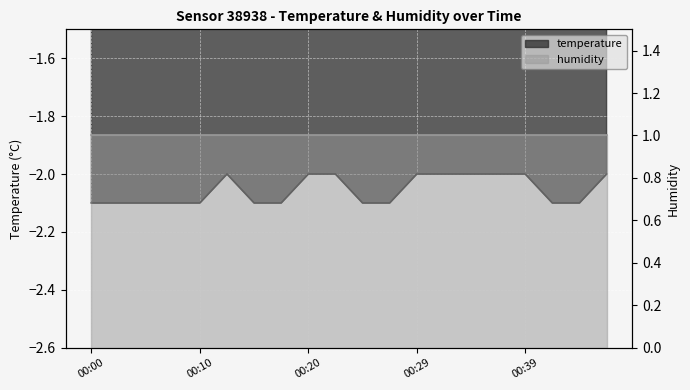

Reading right to left, what are all the values shown in this chart?

-2.0	-2.1	-2.1	-2.0	-2.0	-2.0	-2.0	-2.0	-2.1	-2.1	-2.0	-2.0	-2.1	-2.1	-2.0	-2.1	-2.1	-2.1	-2.1	-2.1